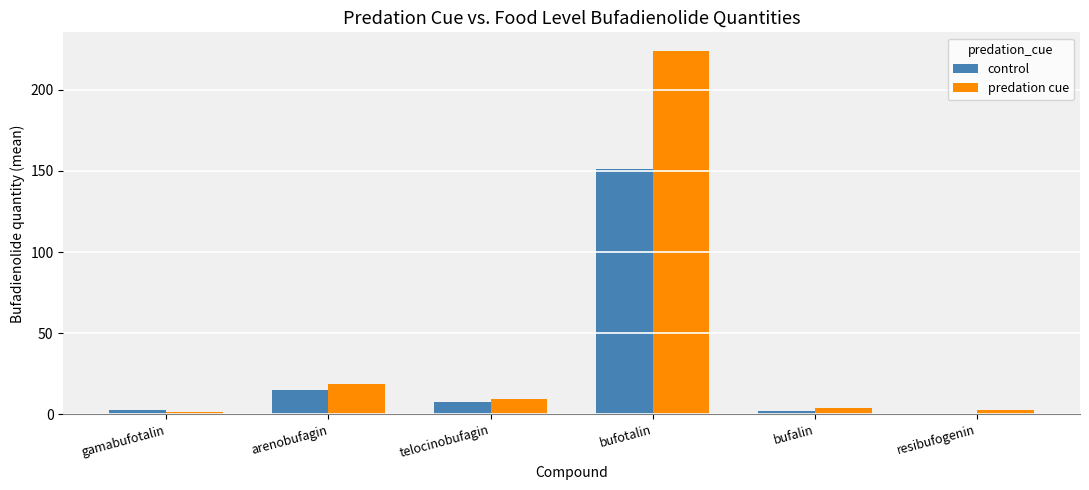

What is the difference between the predation cue values at bufotalin and arenobufagin?

205.5